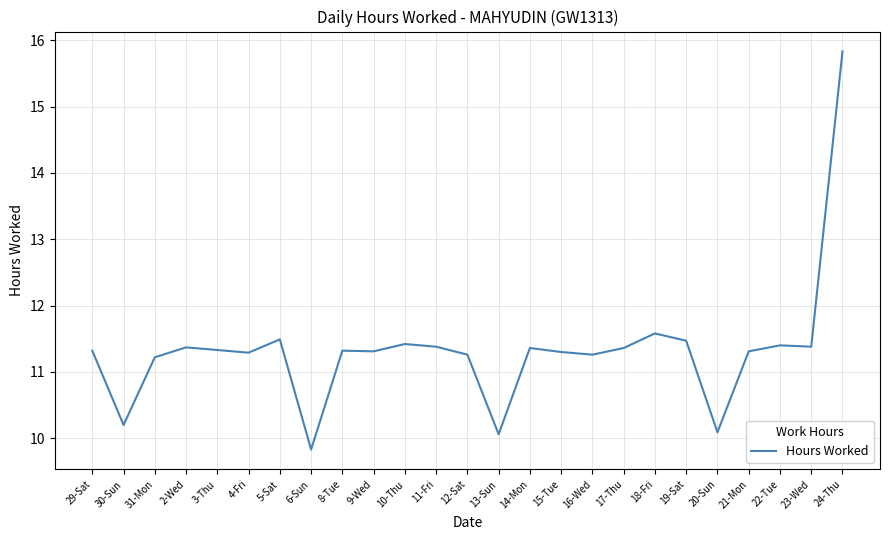

True or false: the data has more than 0 interior local peaks.

True